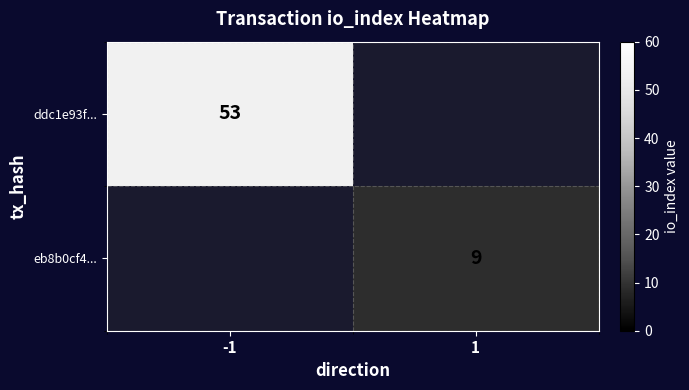

The value of ddc1e93f... at -1 is 53. True or false?

True